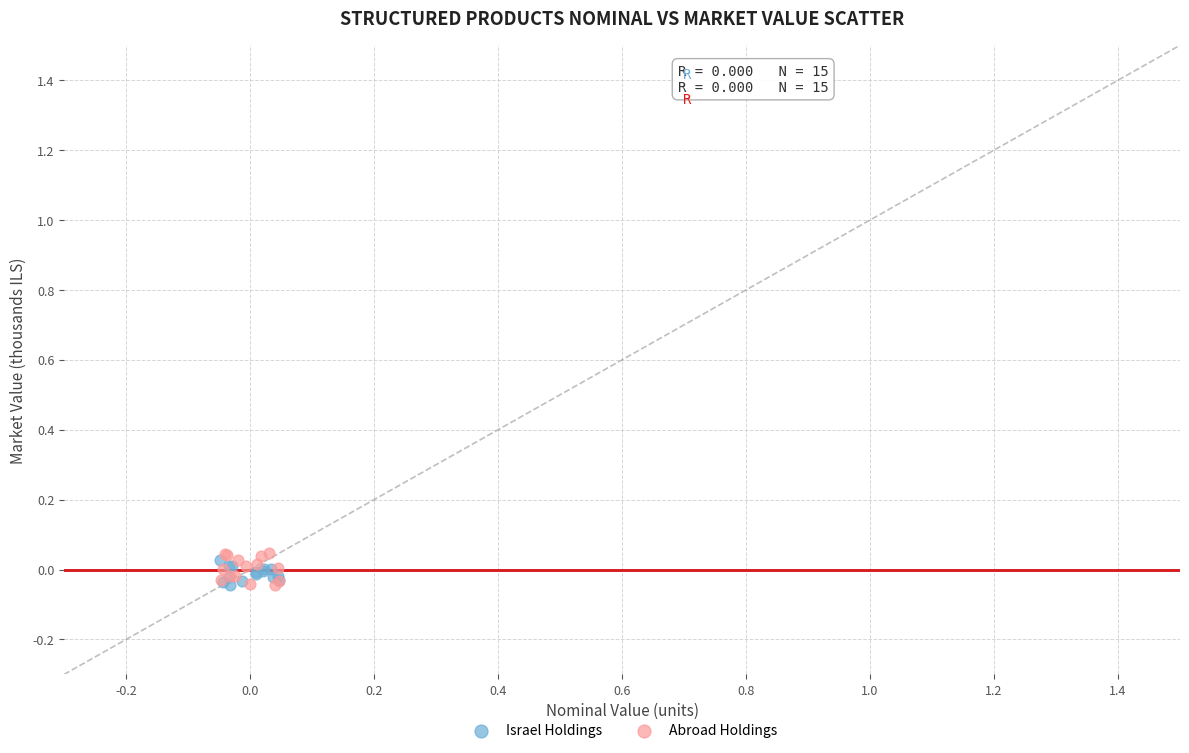

Which series has the widest spread of Y values?

Abroad Holdings